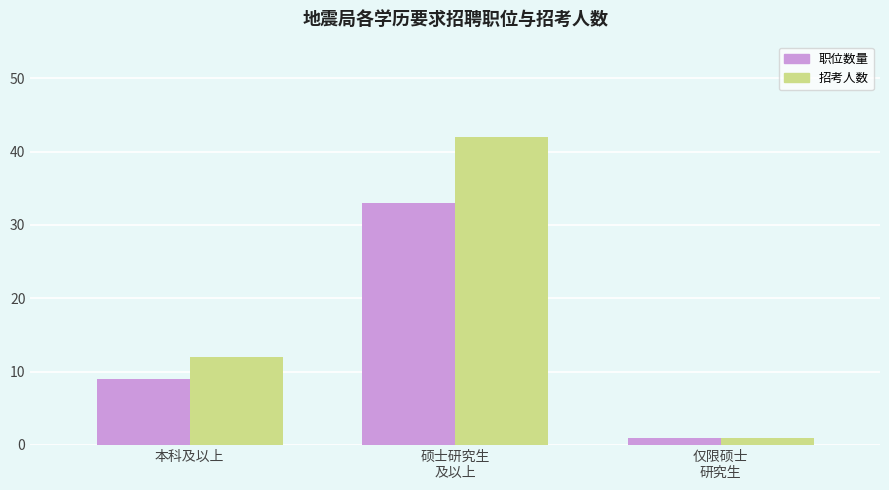

What position from the right is 仅限硕士
研究生?

1